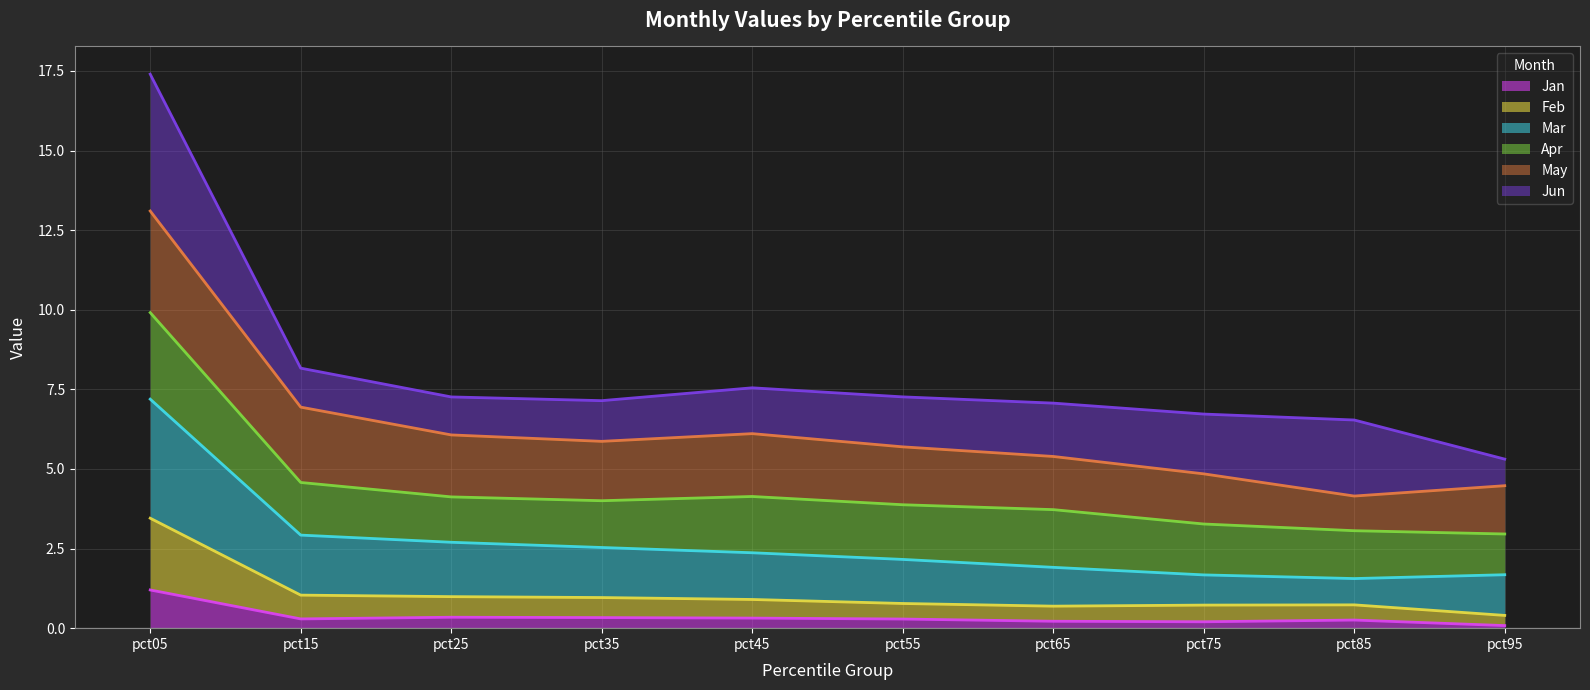

True or false: Jan has a value of 0.3 at pct55.

True